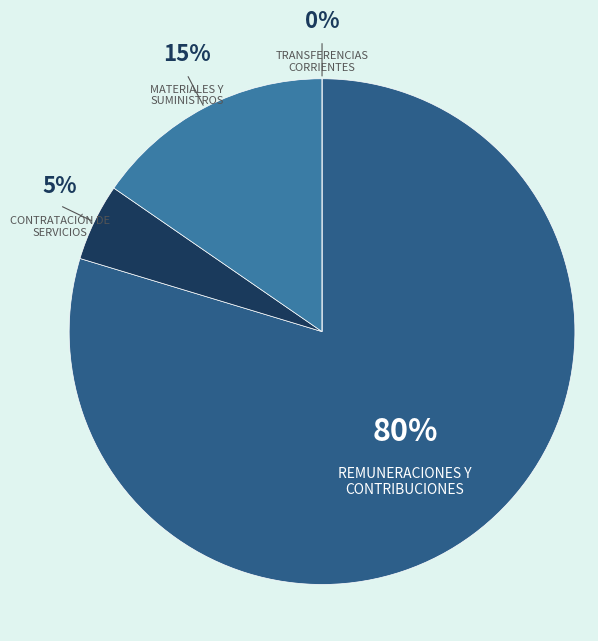

True or false: MATERIALES Y SUMINISTROS accounts for 8% of the total.

False